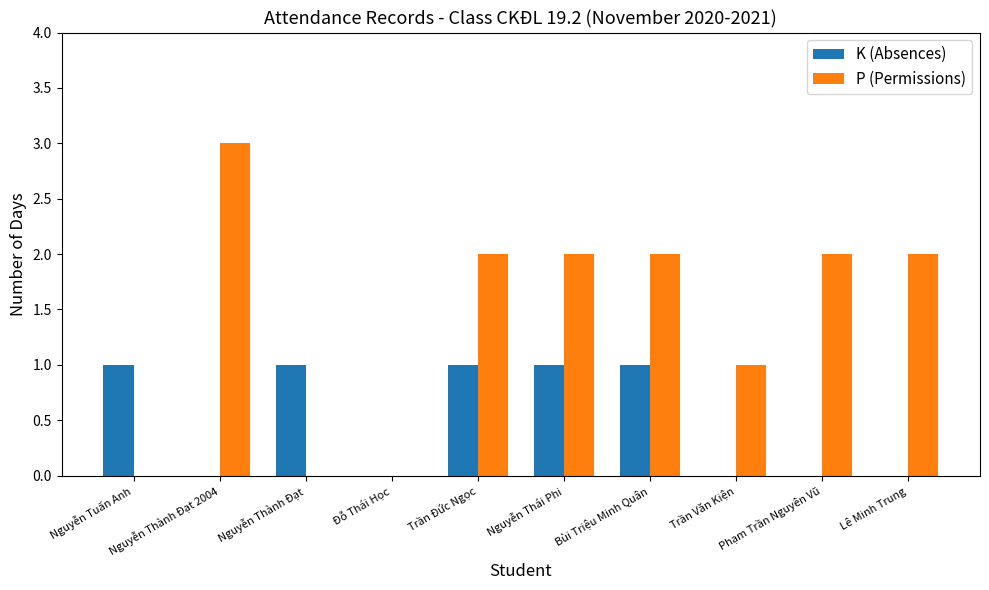

Between Nguyễn Tuấn Anh and Lê Minh Trung, which series saw the biggest shift?

P (Permissions)